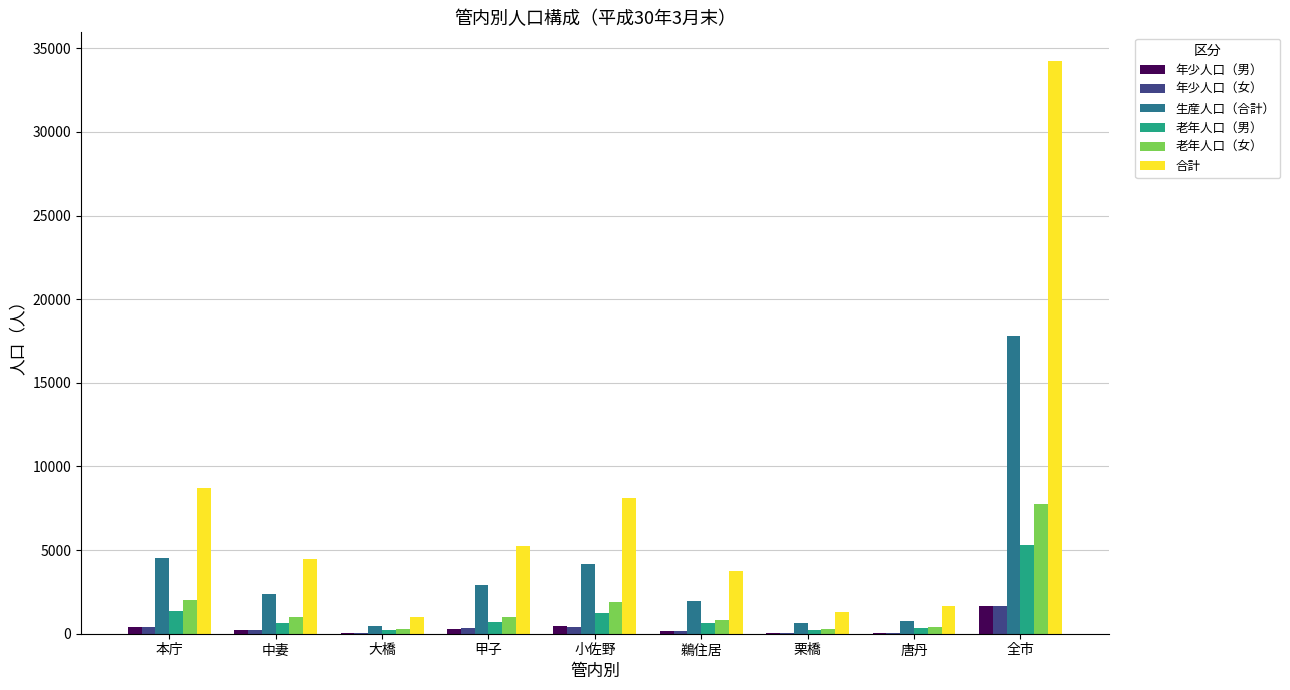

What is the sum of all 年少人口（女） values?

3364